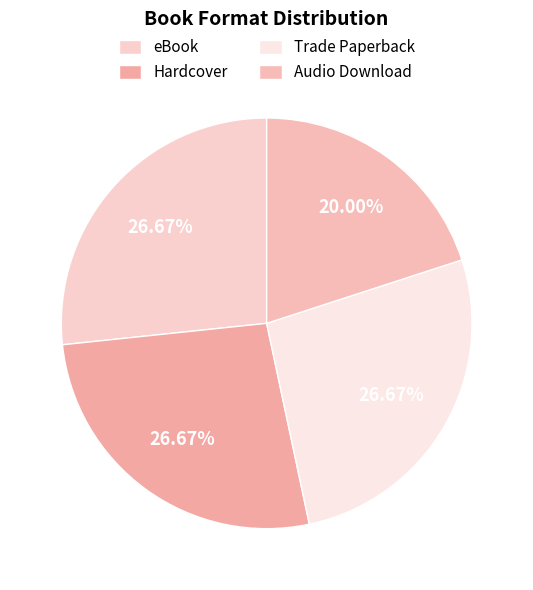

Is there a majority slice in this chart?

No